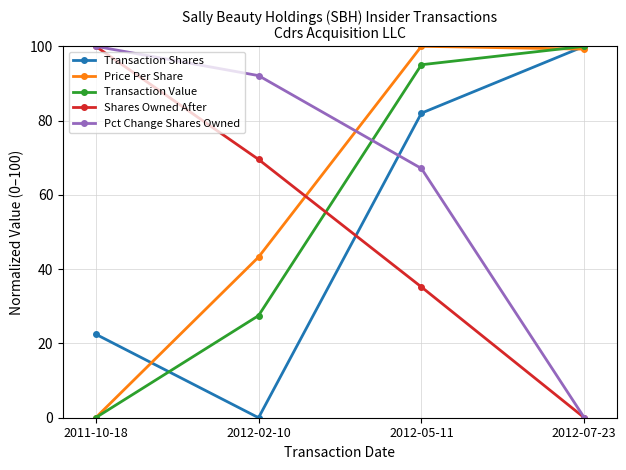

What is the label of the 1st point from the right?

2012-07-23